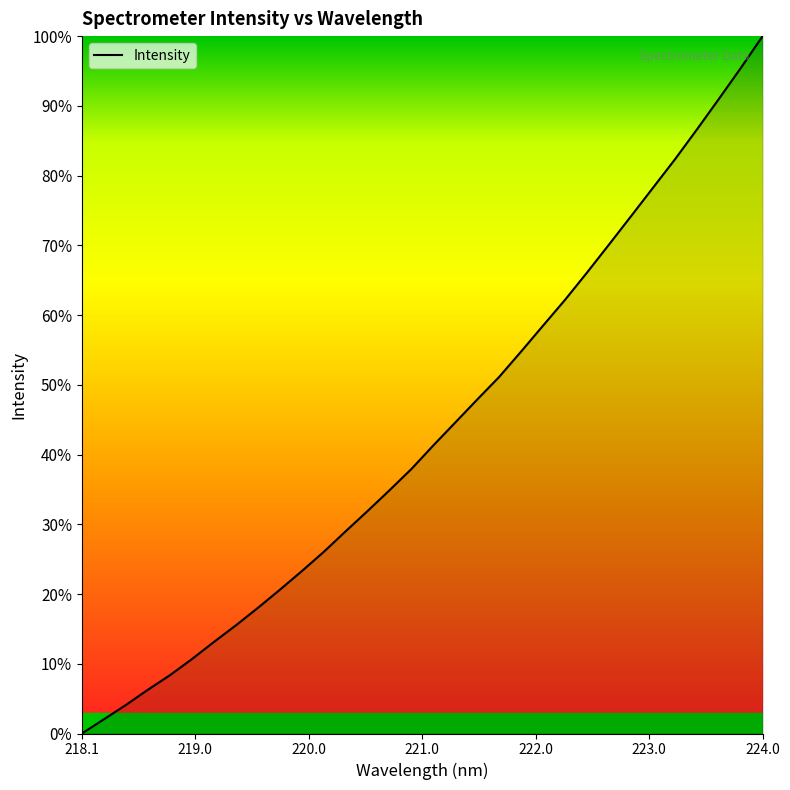

What is the maximum value shown in the chart?

100.0